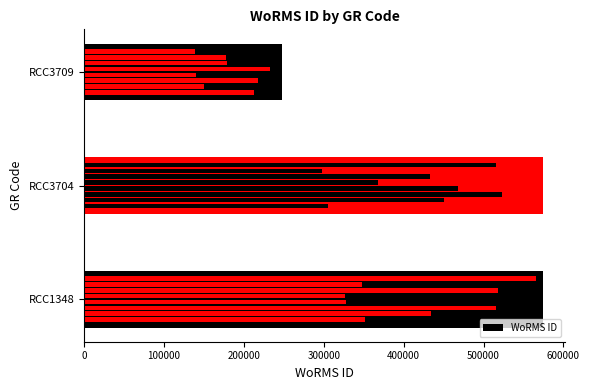

Is it true that the value at 200000 is 248124?

True